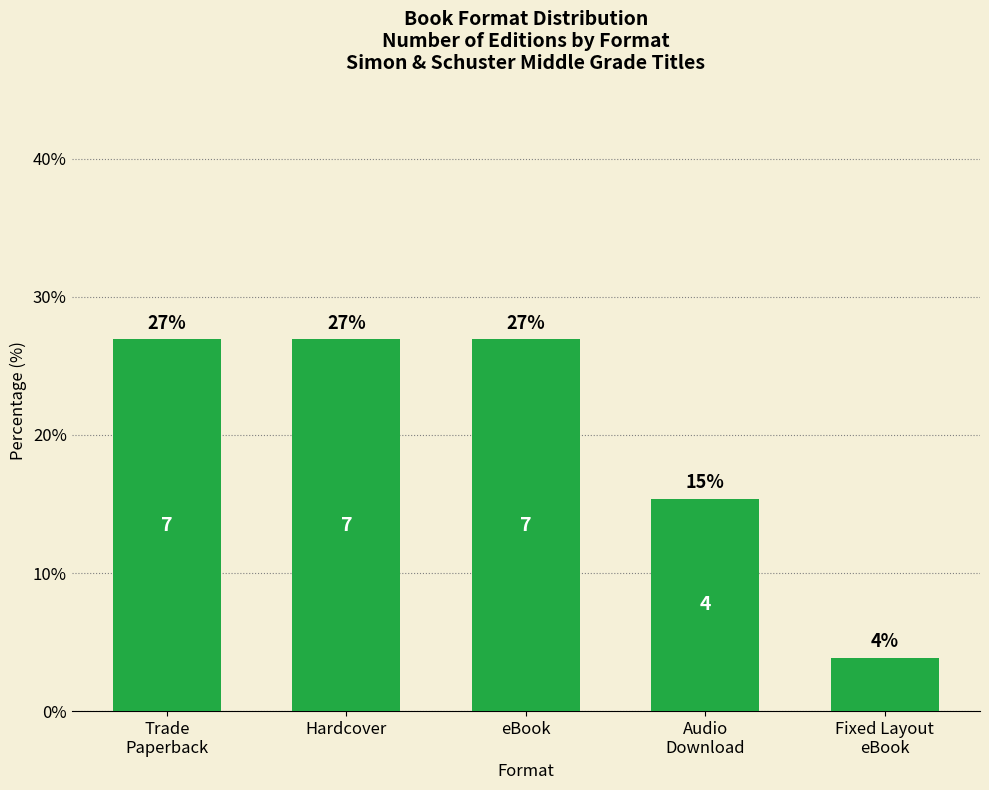

Where is the data nearest to the value 15?

Audio
Download